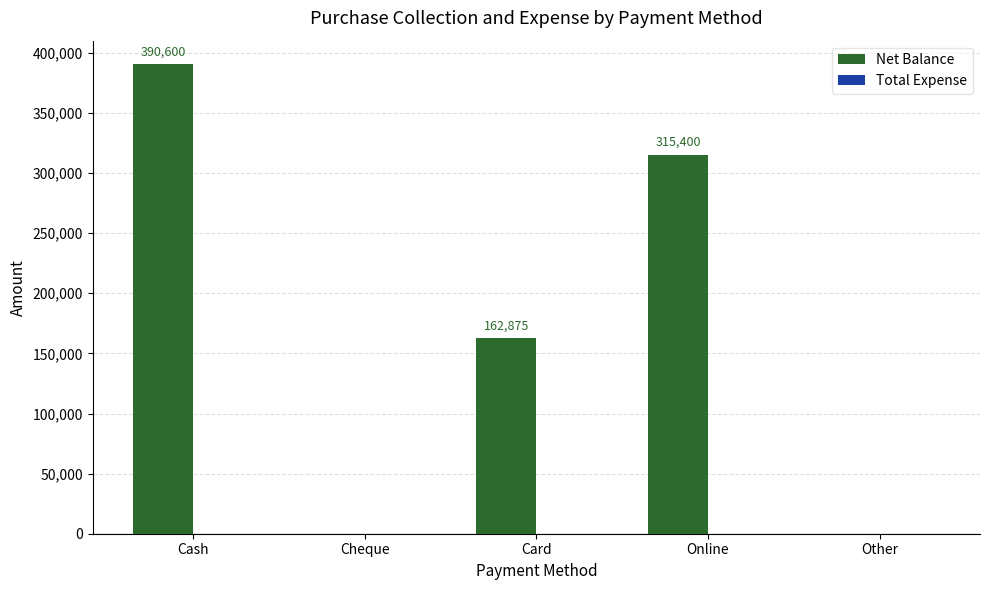

Between Card and Other, which is larger?

Card